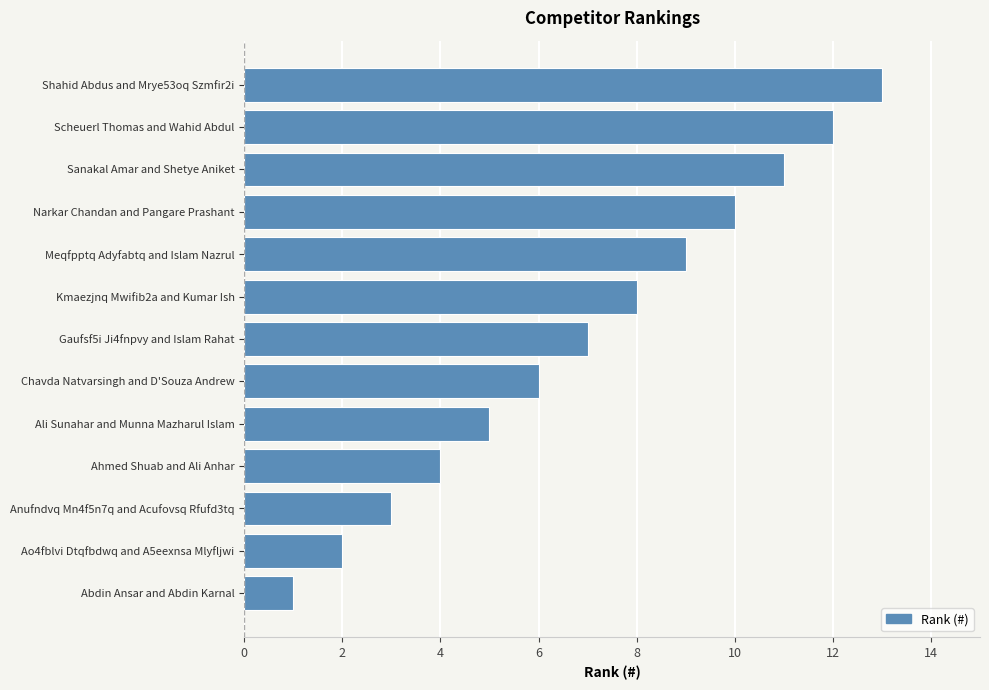

At which category does the chart reach its peak across all series?

Shahid Abdus and Mrye53oq Szmfir2i